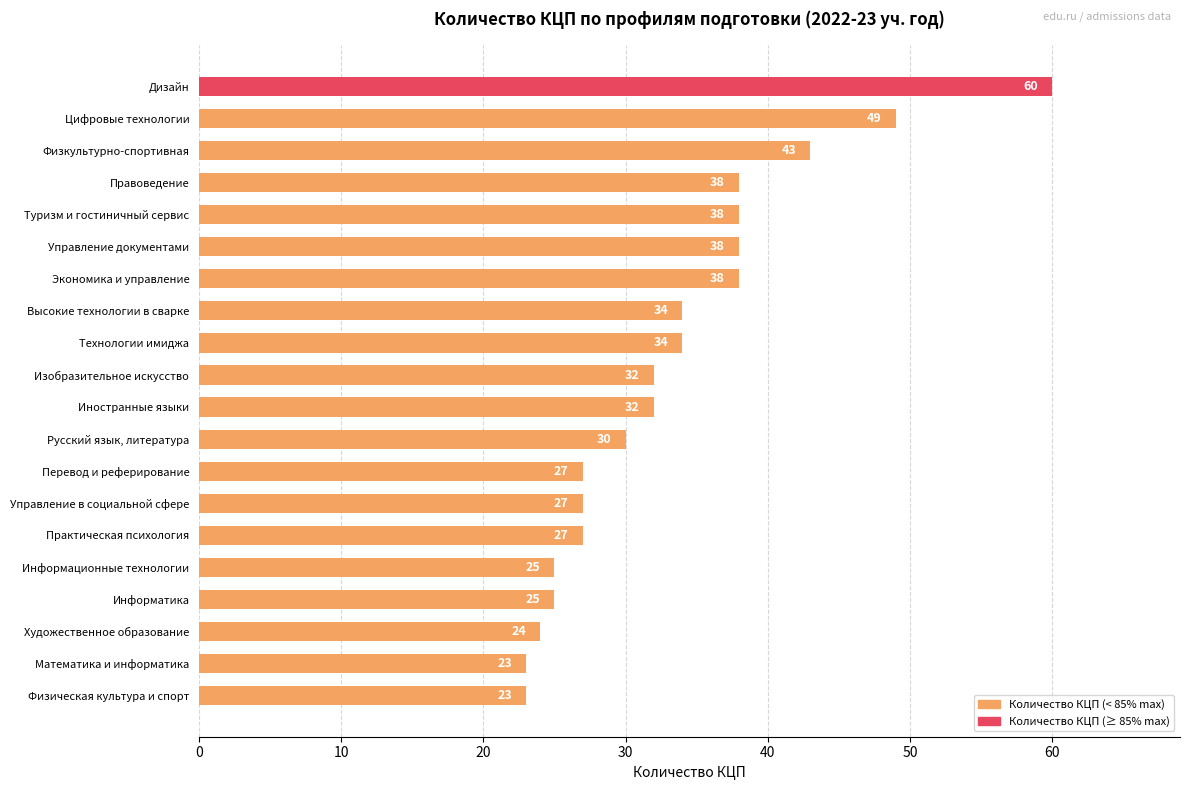

Where is the data nearest to the value 41?

Физкультурно-спортивная